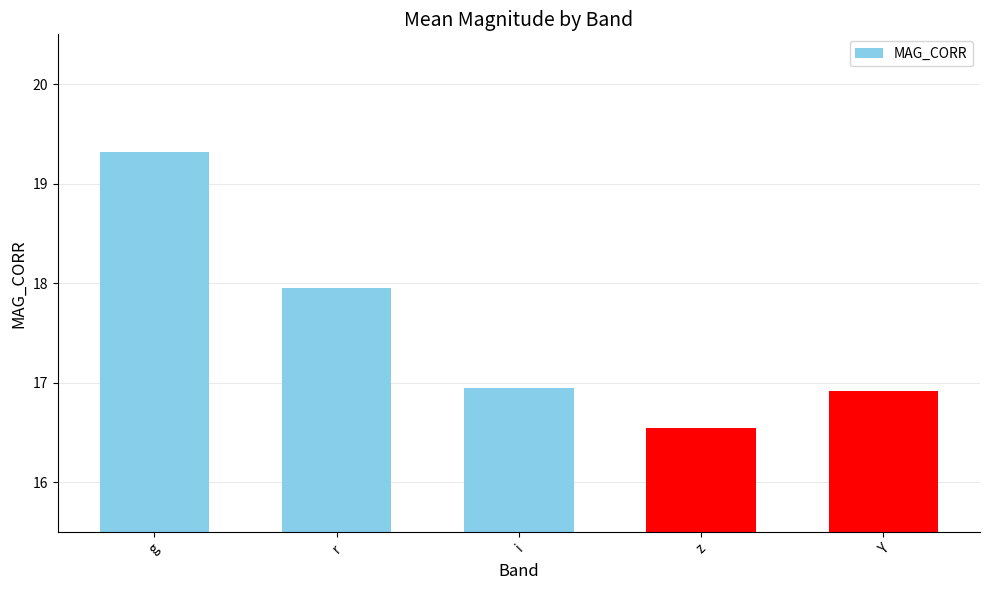

What is the sum of all values?

87.7